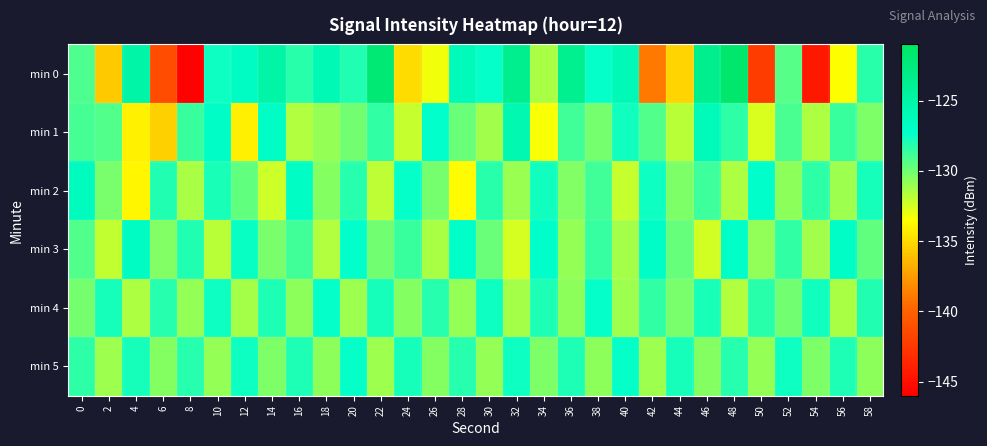

Which category has the lowest value across all series?

8